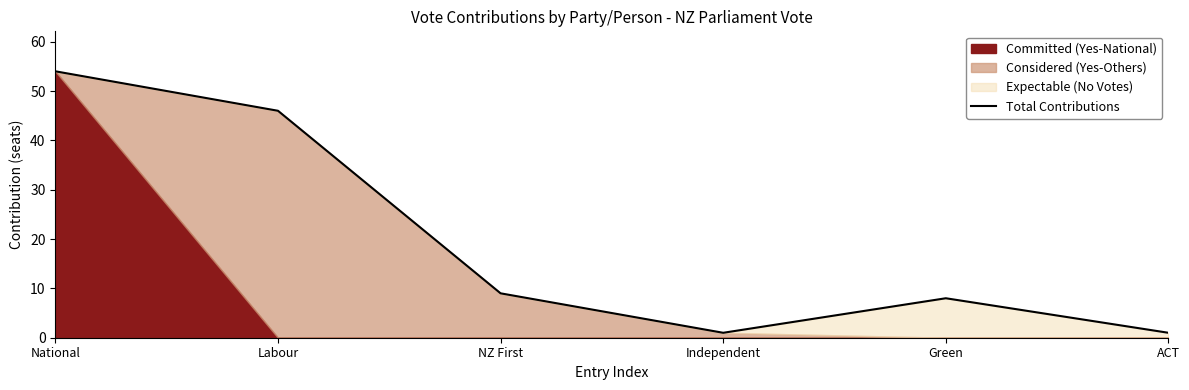

What is the maximum value shown in the chart?

54